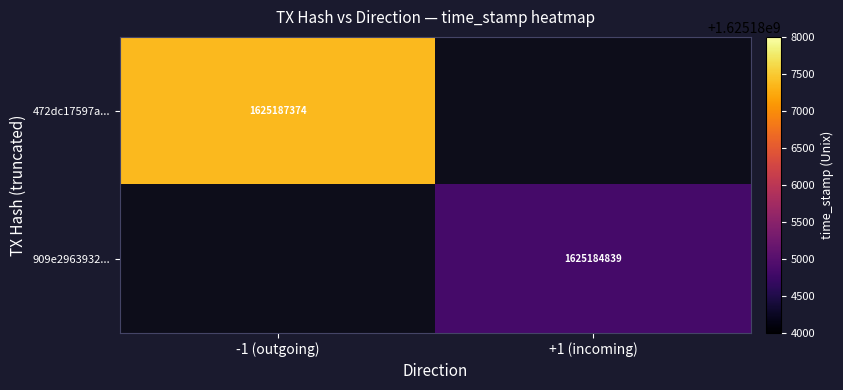

The value of 472dc17597a... at -1 (outgoing) is 702965687. True or false?

False